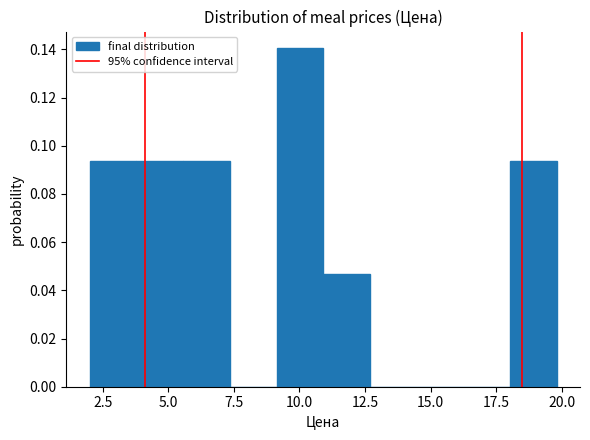

Read against the x-axis, roughly where is the centre of the tallest bar?

10.0